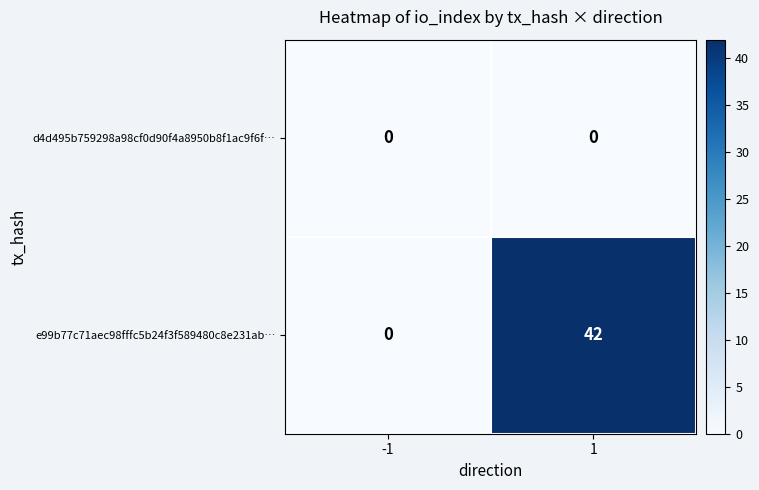

Between -1 and 1, which series saw the biggest shift?

e99b77c71aec98fffc5b24f3f589480c8e231ab…